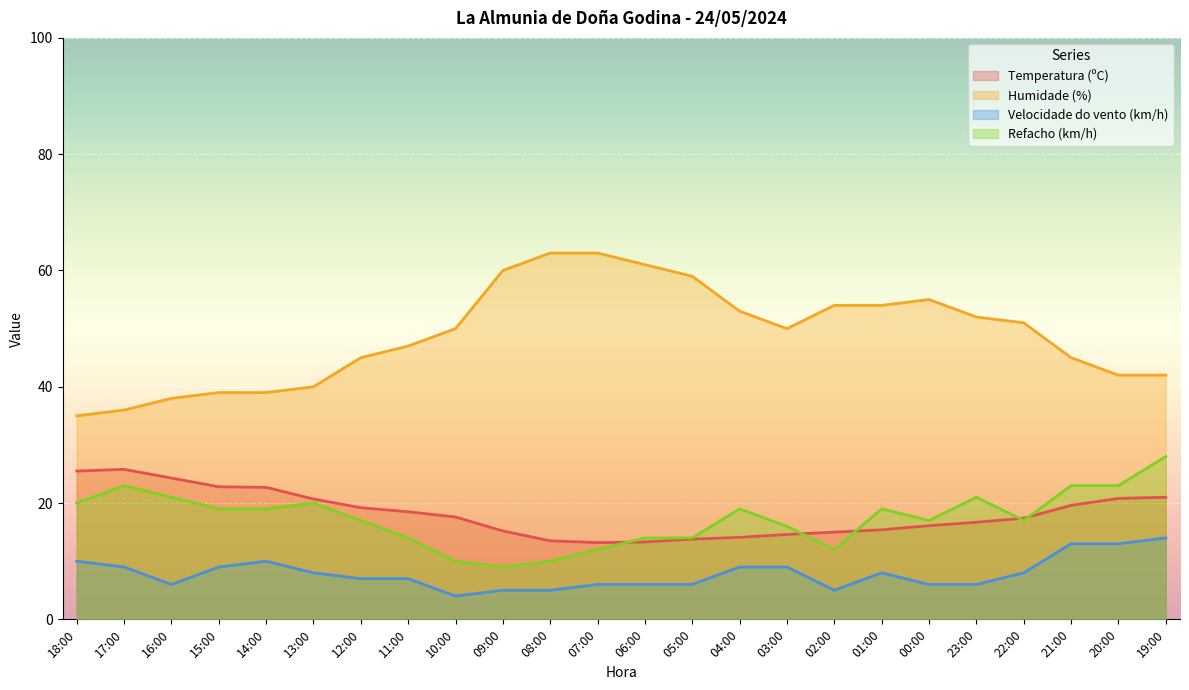

What is the total value across all series at 21:00?

100.6